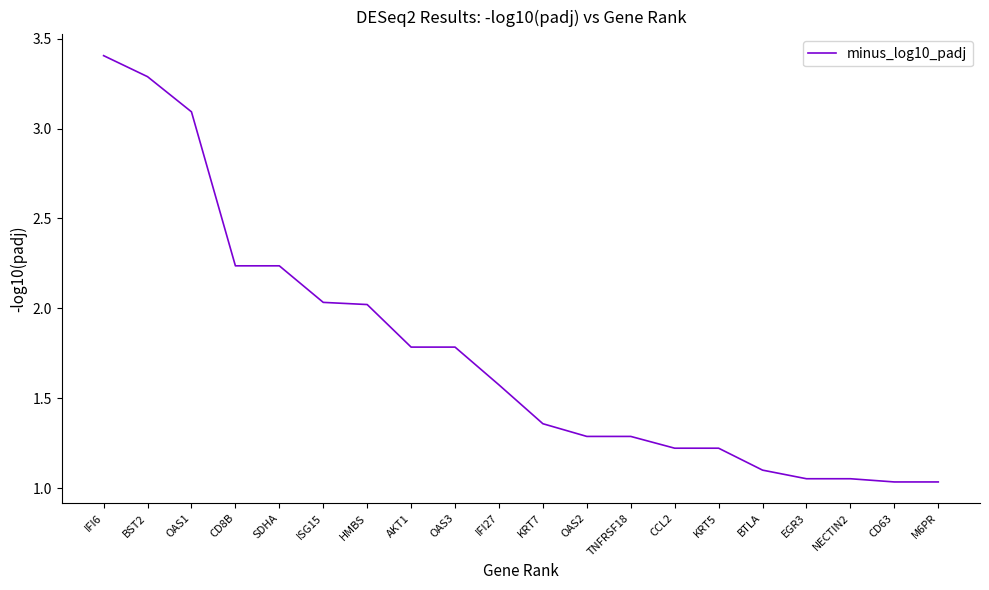

Which has a higher value, SDHA or ISG15?

SDHA